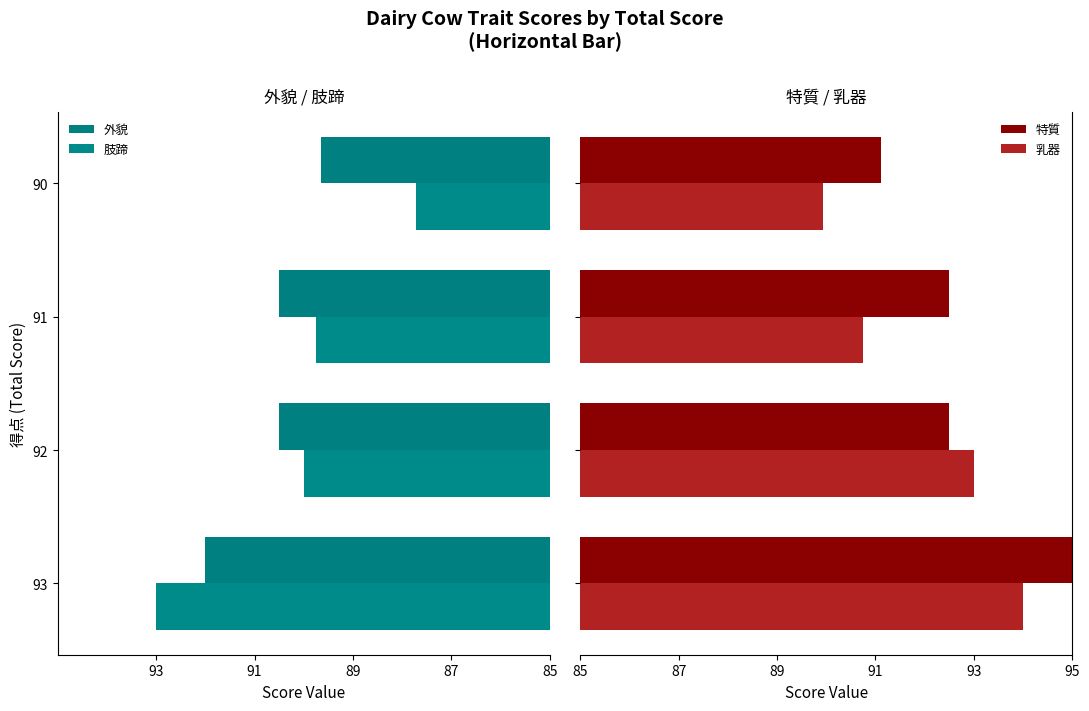

Which series has the widest spread of values?

肢蹄